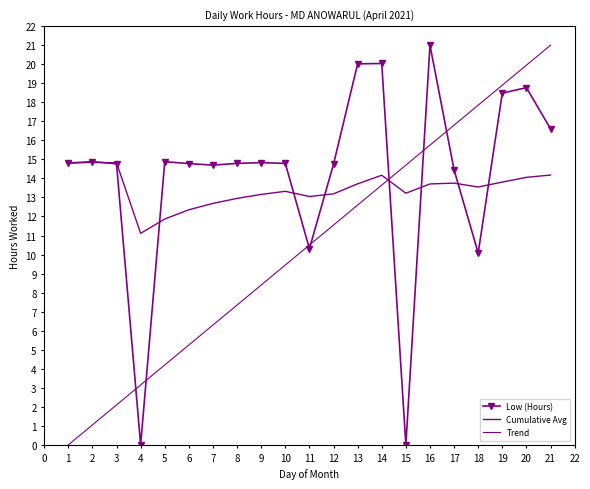

Rank the series by their average value, from lowest to highest.

Trend, Cumulative Avg, Low (Hours)